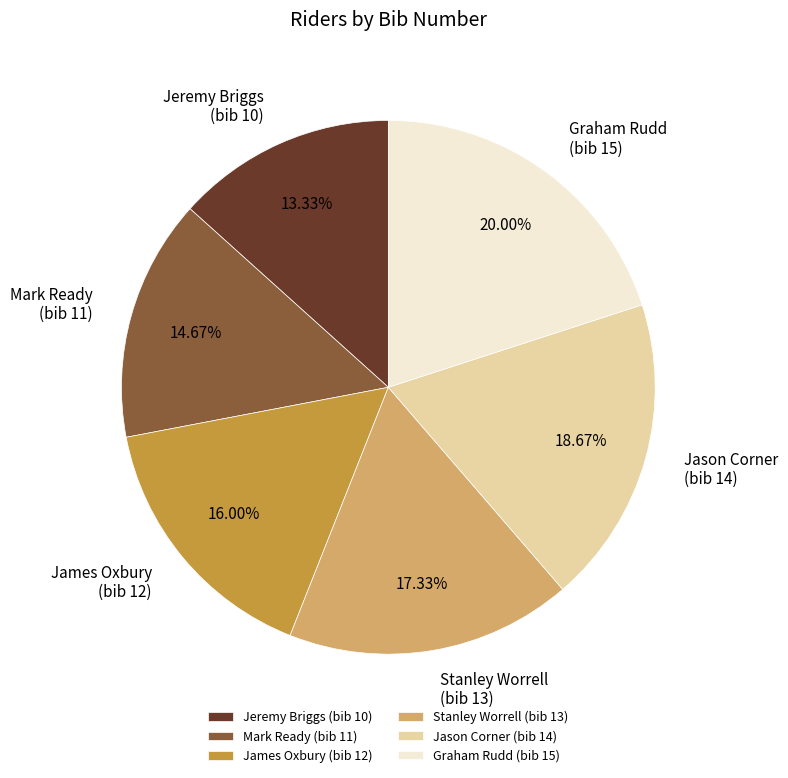

Combined, do Jason Corner (bib 14) and James Oxbury (bib 12) account for over 50%?

No